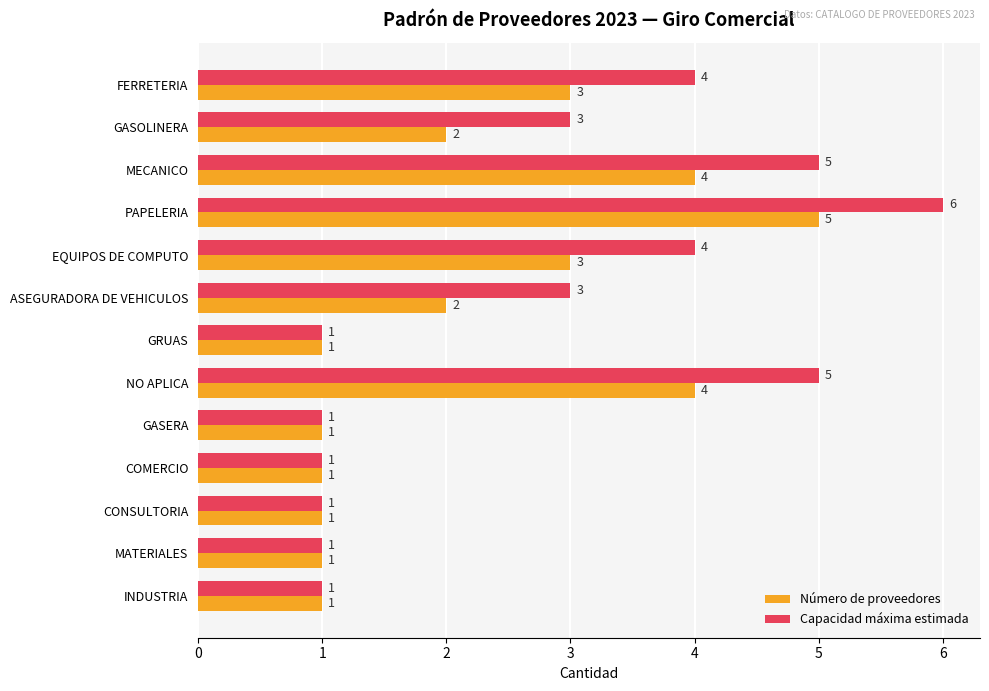

At which category is the sum across all series the highest?

PAPELERIA